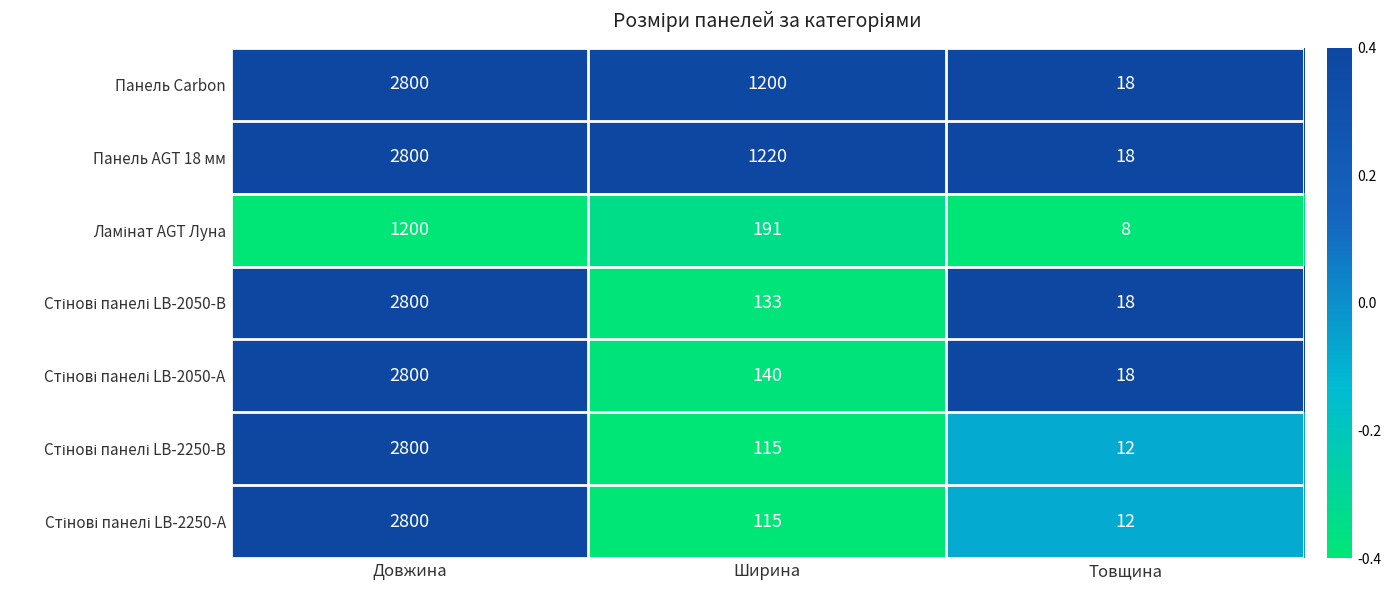

What is the total value across all series at Товщина?

104